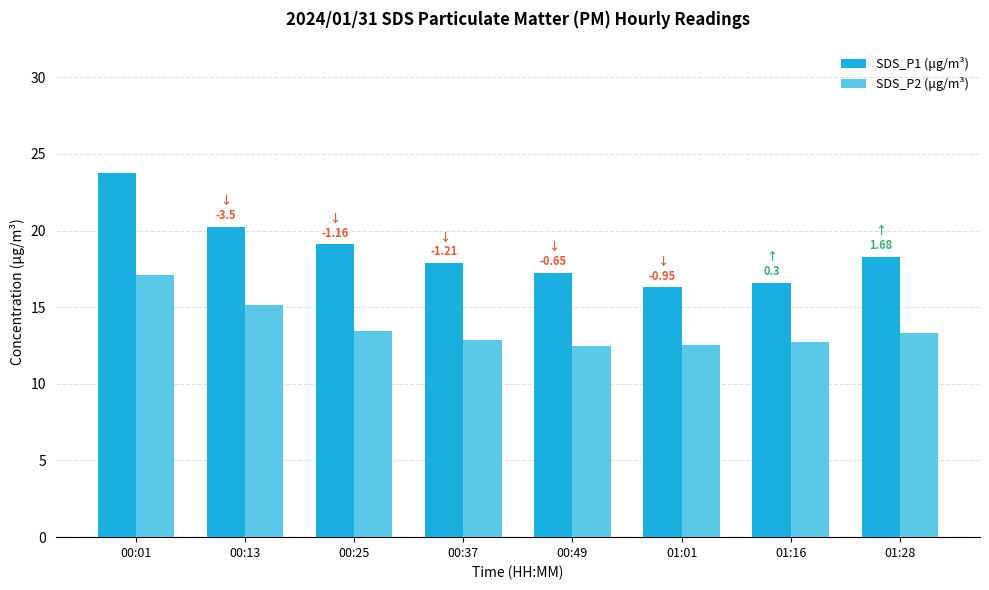

How many bars are there in total?

16